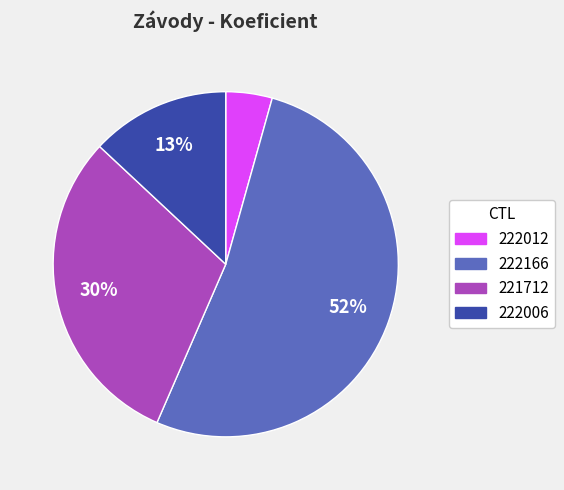

Rank the categories by value from lowest to highest.

222012, 222006, 221712, 222166